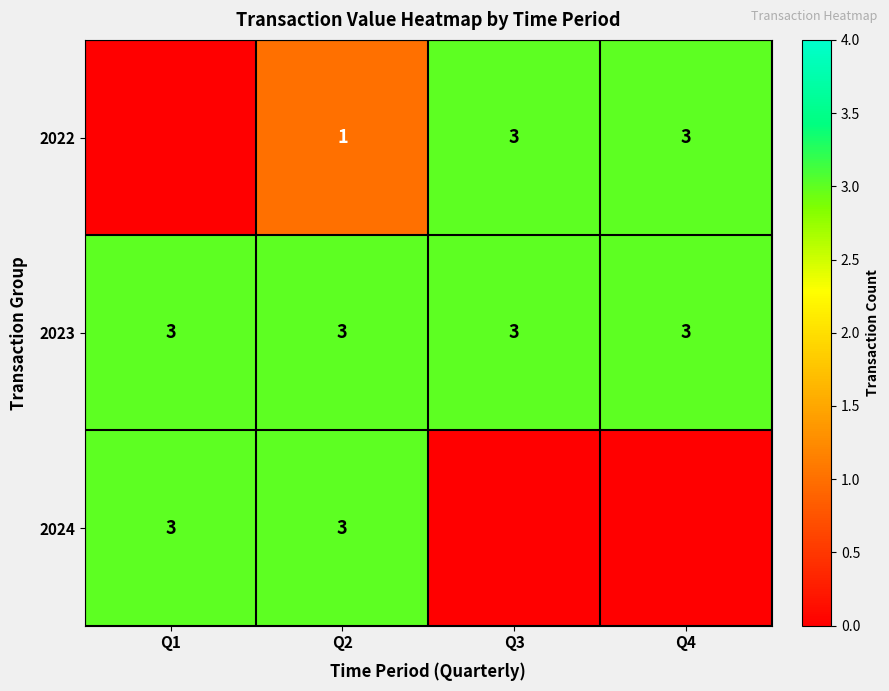

Which category has the lowest value across all series?

Q1